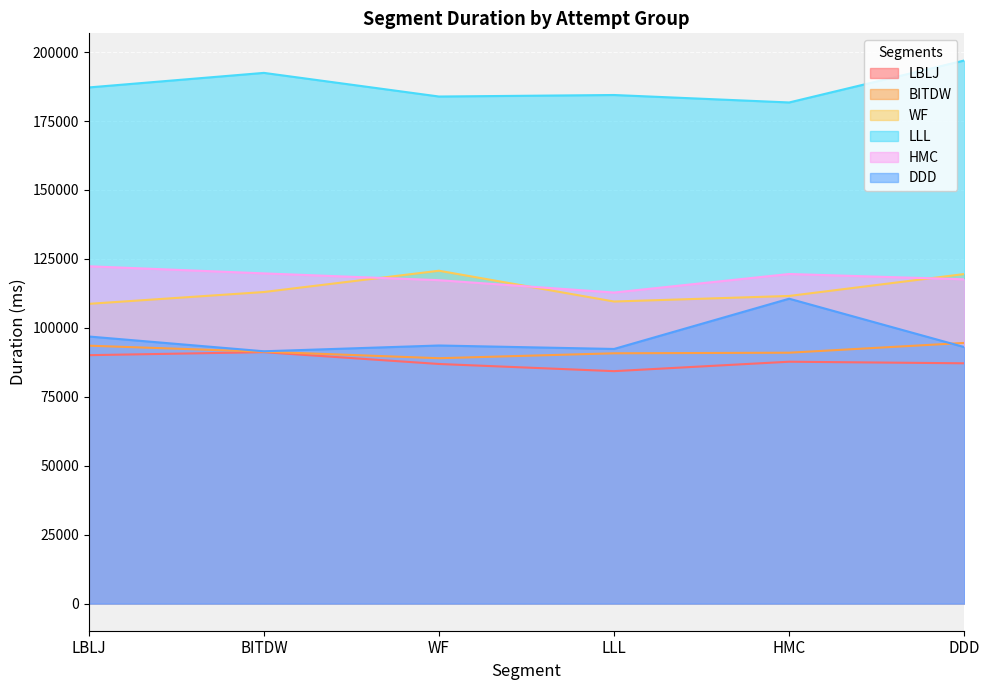

Which series has the largest range (max minus min)?

DDD